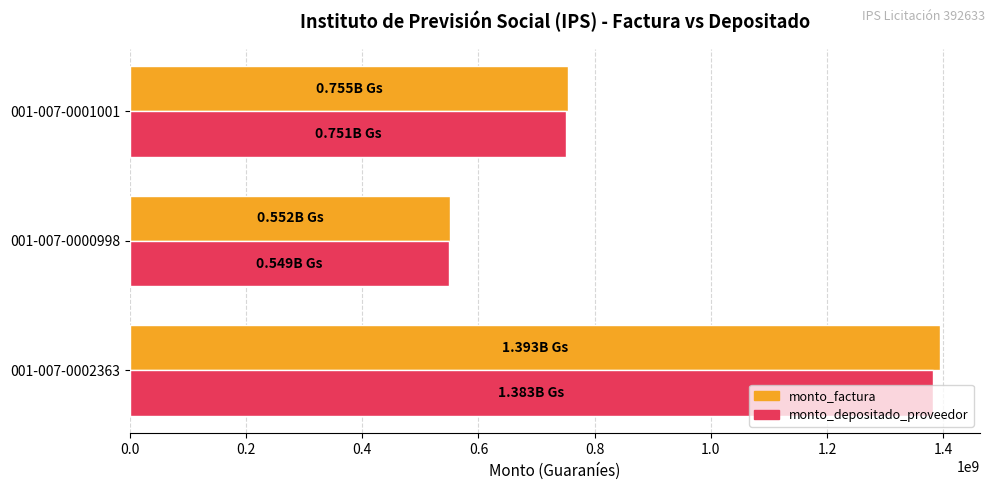

Which series changed the most between 001-007-0002363 and 001-007-0000998?

monto_factura